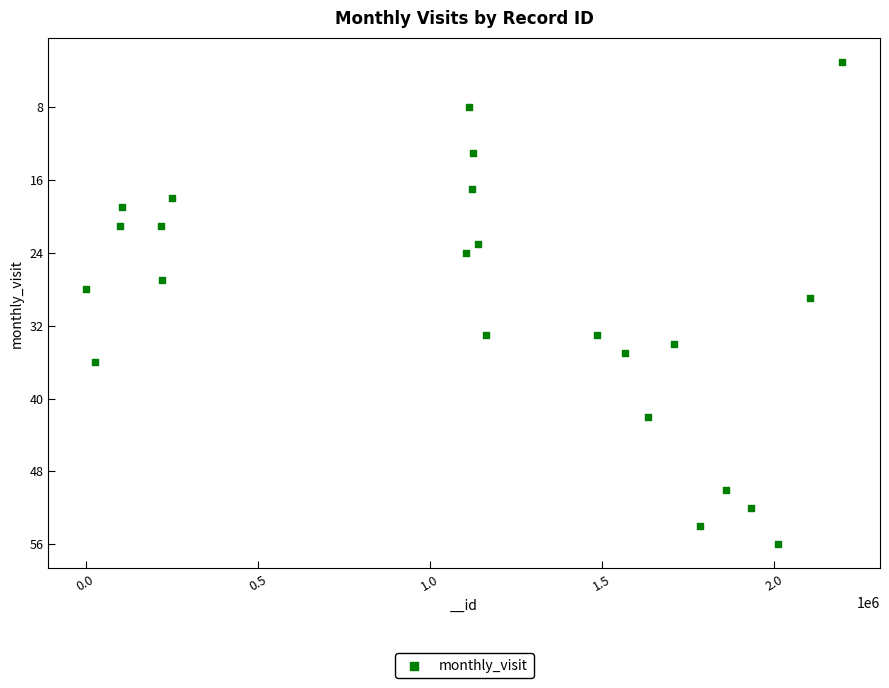

What is the range of X values (max minus min)?

2195962